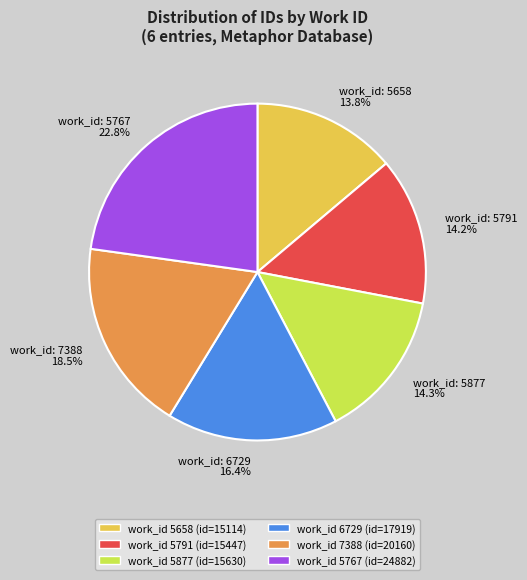

Is there any slice that represents more than half of the pie?

No